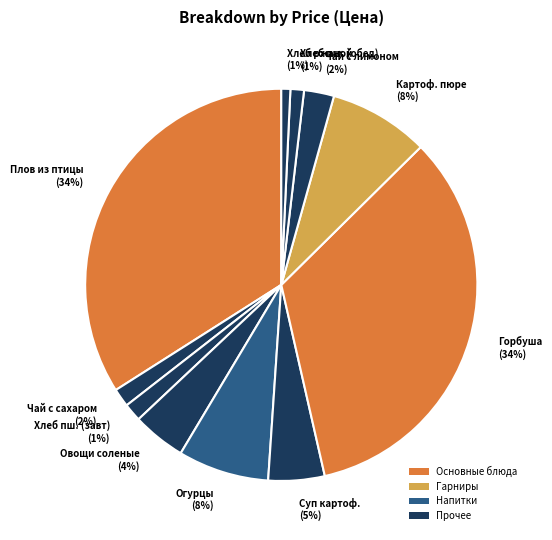

To the nearest percent, what is the difference between the largest and smallest slice percentages?

33%